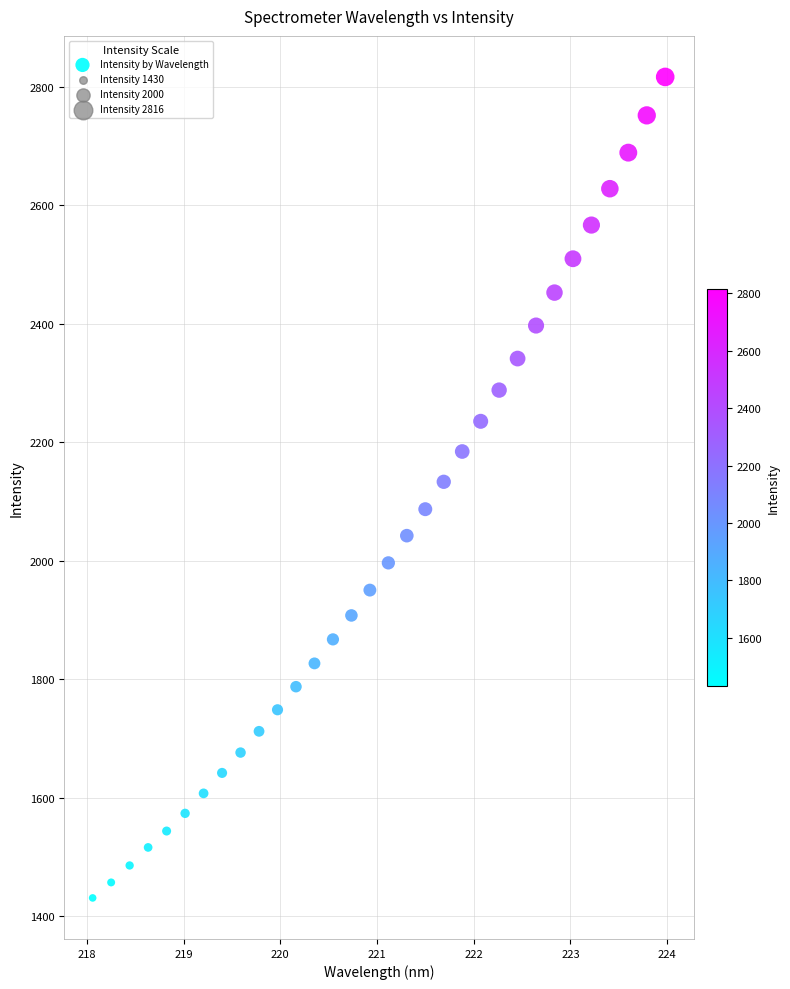

What is the range of X values (max minus min)?

5.9